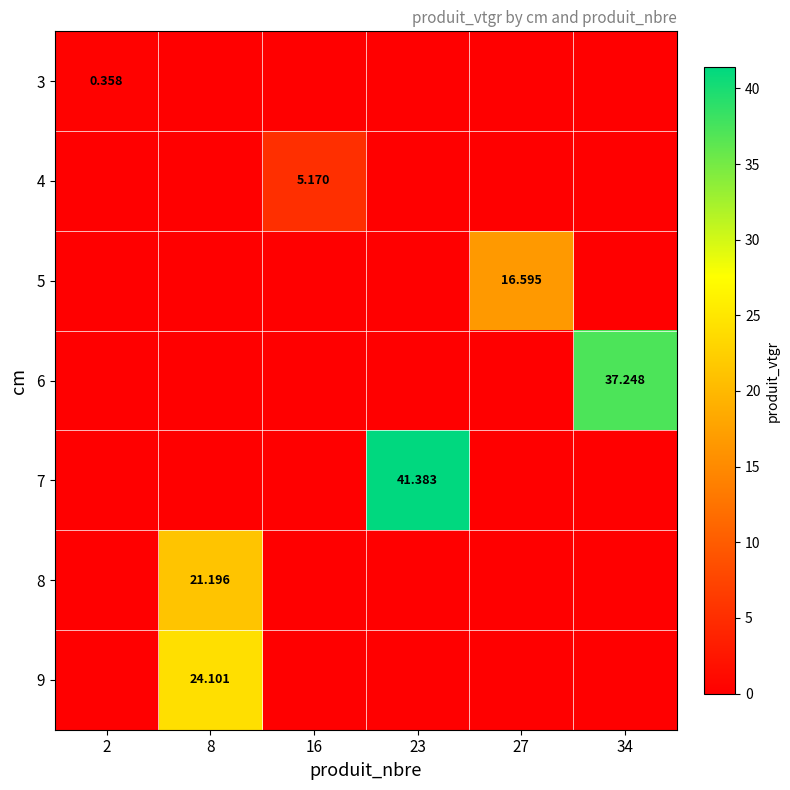

The value of 9 at 8 is 38.6. True or false?

False